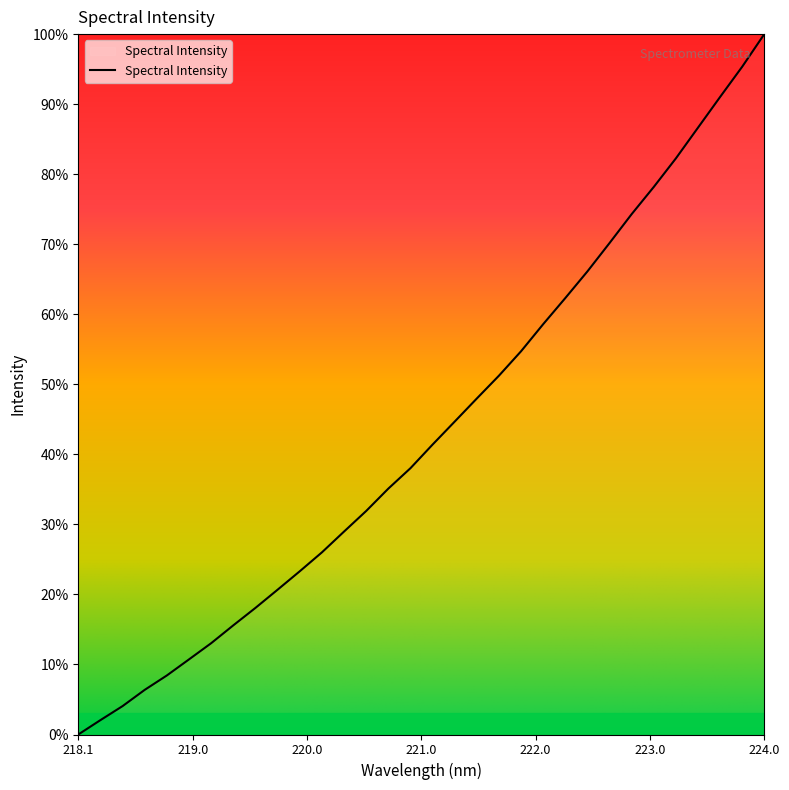

What is the greatest value displayed?

100.0